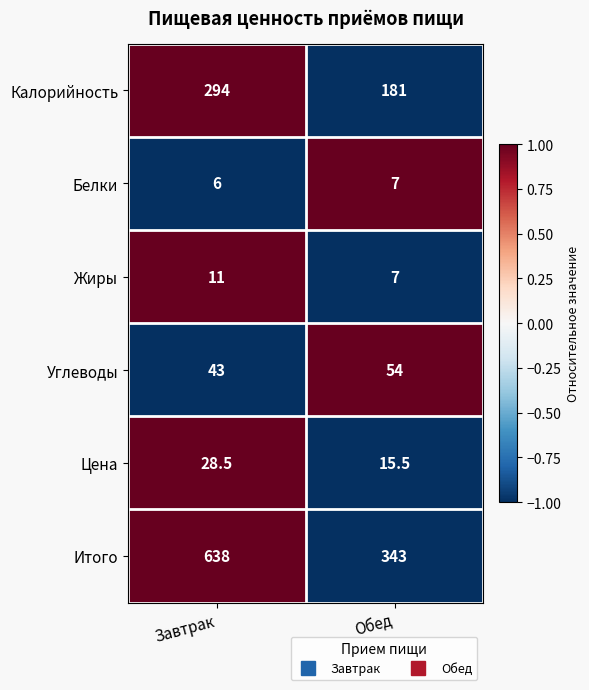

Which category has the lowest value across all series?

Завтрак